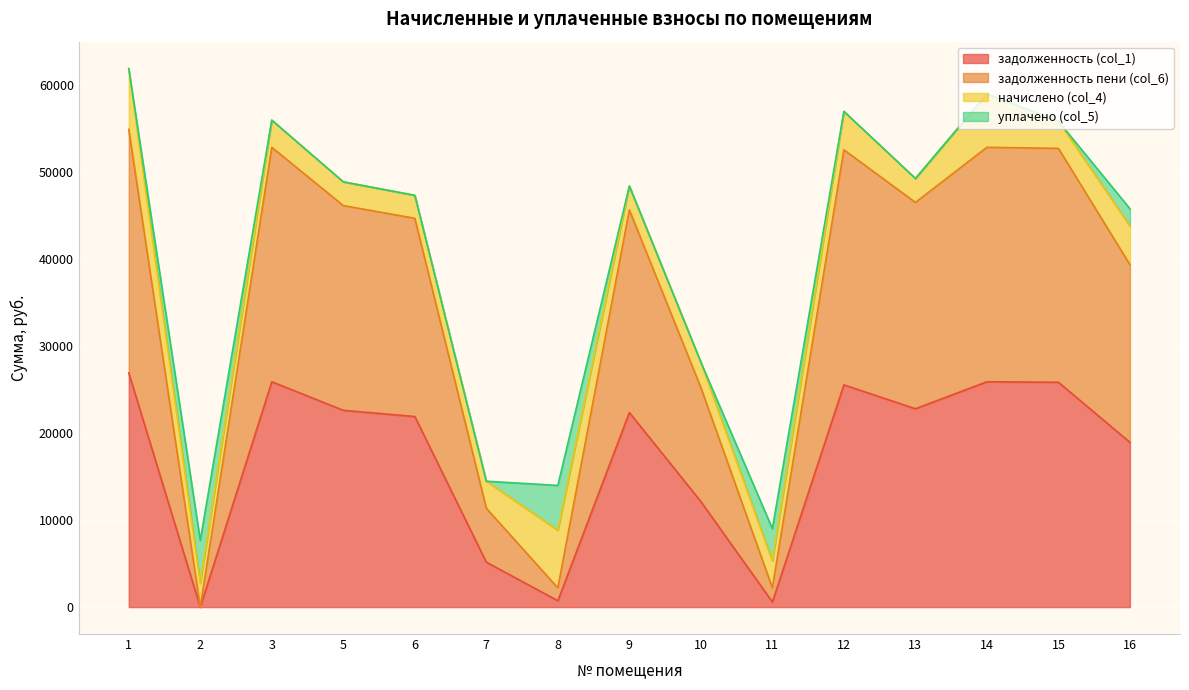

What is the total value across all series at 15?

55846.6